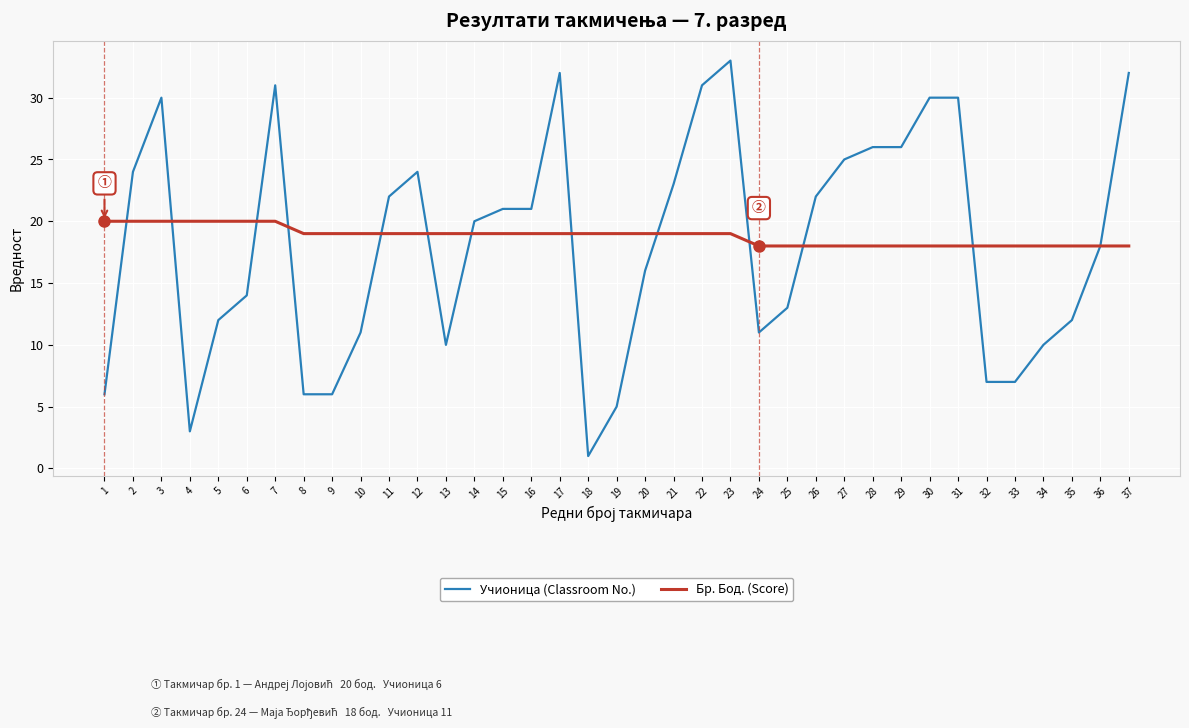

How many distinct data groups are displayed?

2